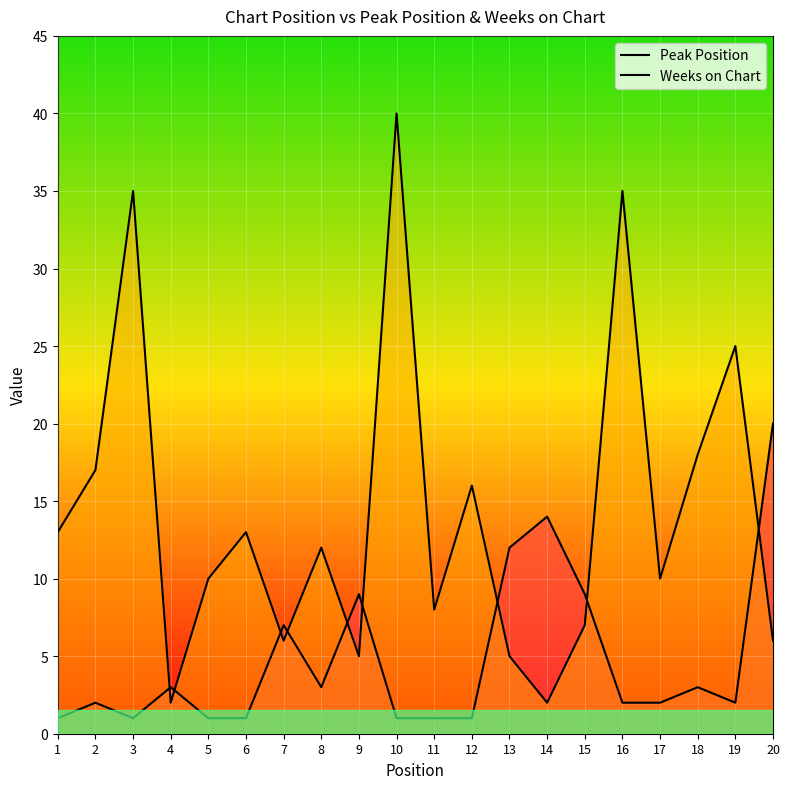

True or false: Peak Position and Weeks on Chart cross at least once.

True